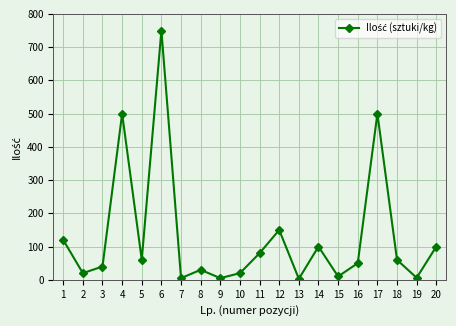

At which category does the chart reach its peak across all series?

6